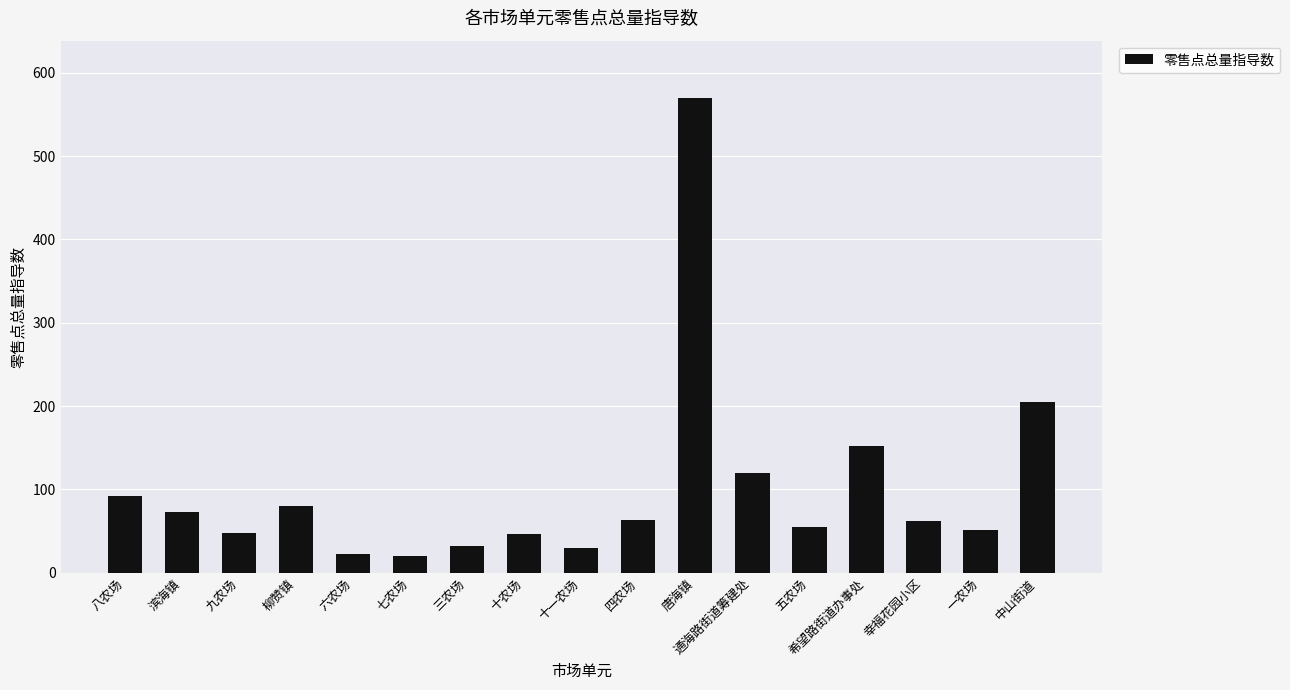

The chart shows a value of 80 at 柳赞镇. True or false?

True